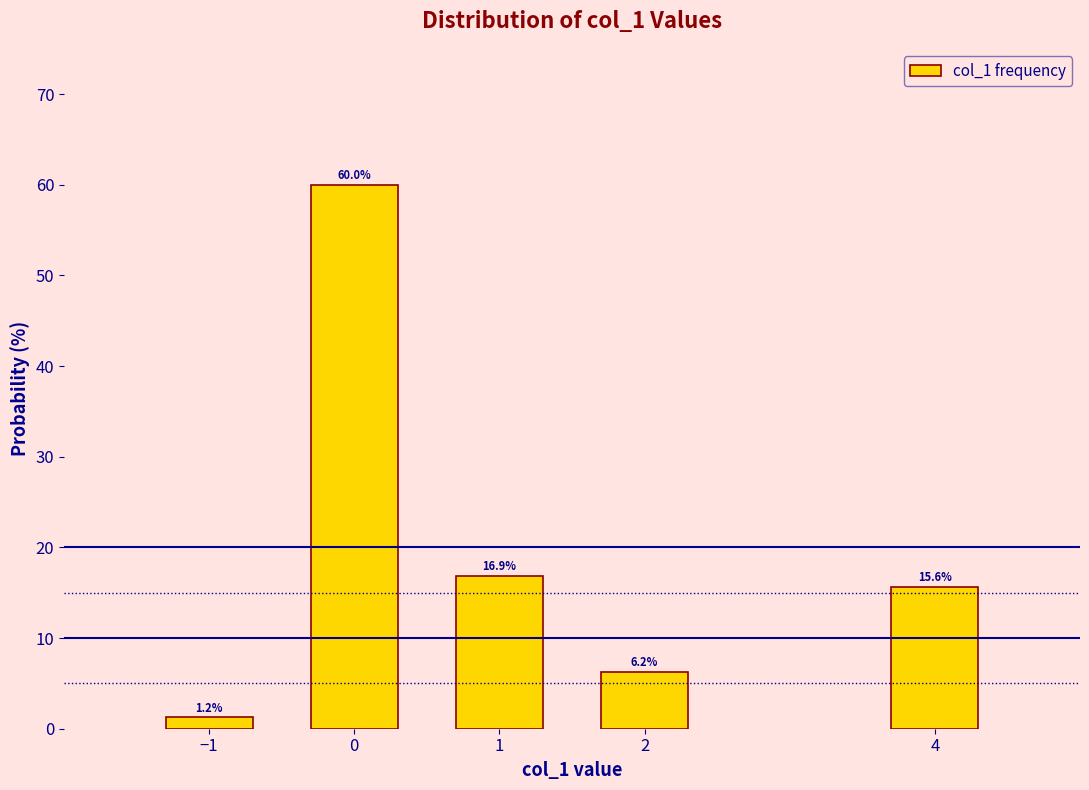

List the labels in order of value, smallest first.

−1, 2, 4, 1, 0